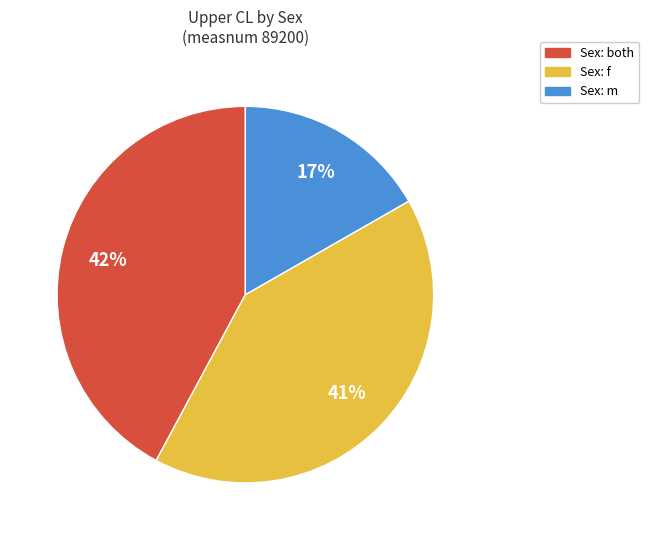

Is there a majority slice in this chart?

No